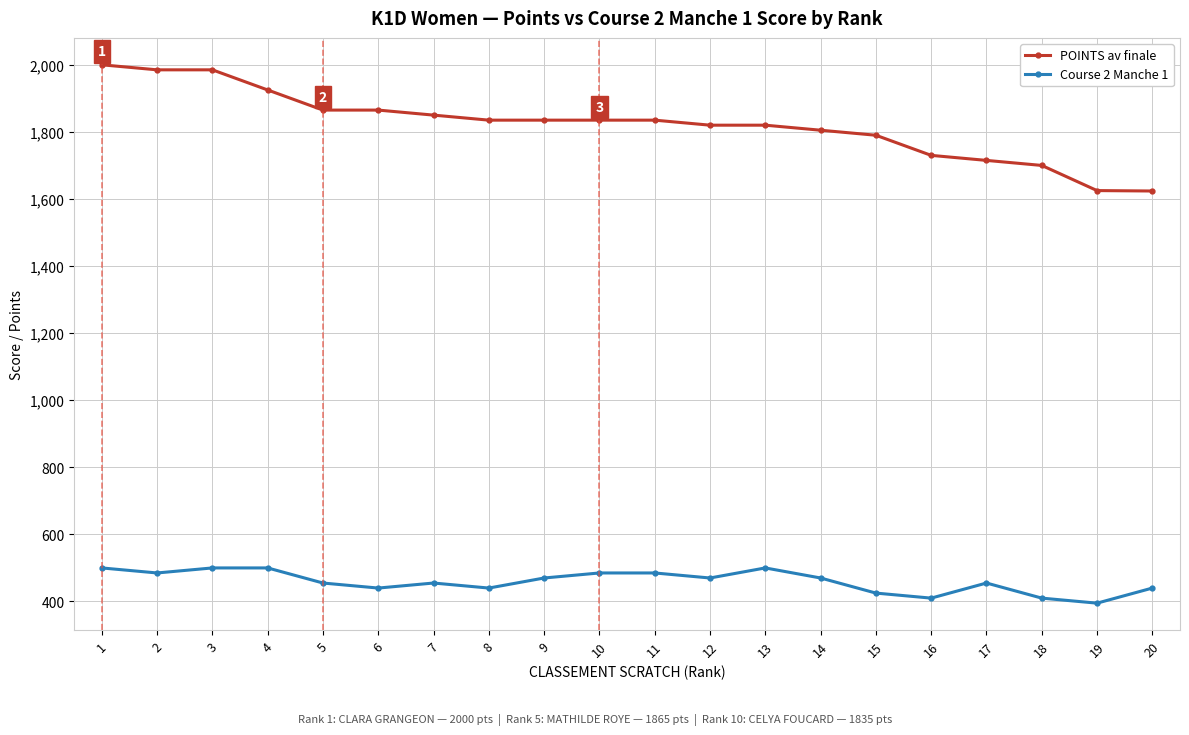

What is the value of the POINTS av finale point at the 3rd from the left?

1985.0